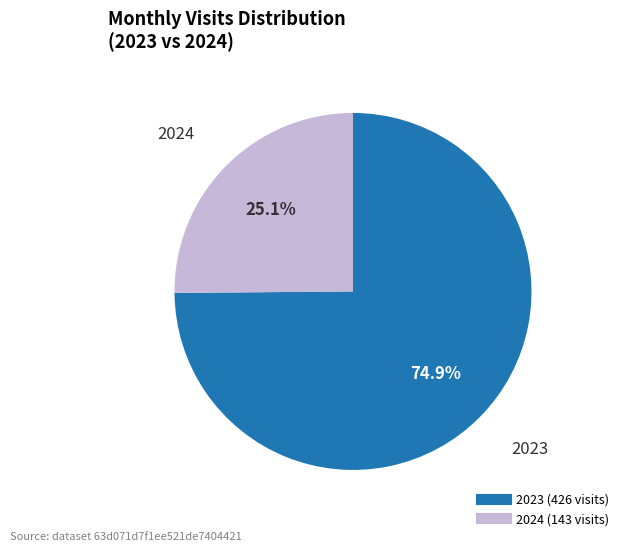

Is there any slice that represents more than half of the pie?

Yes